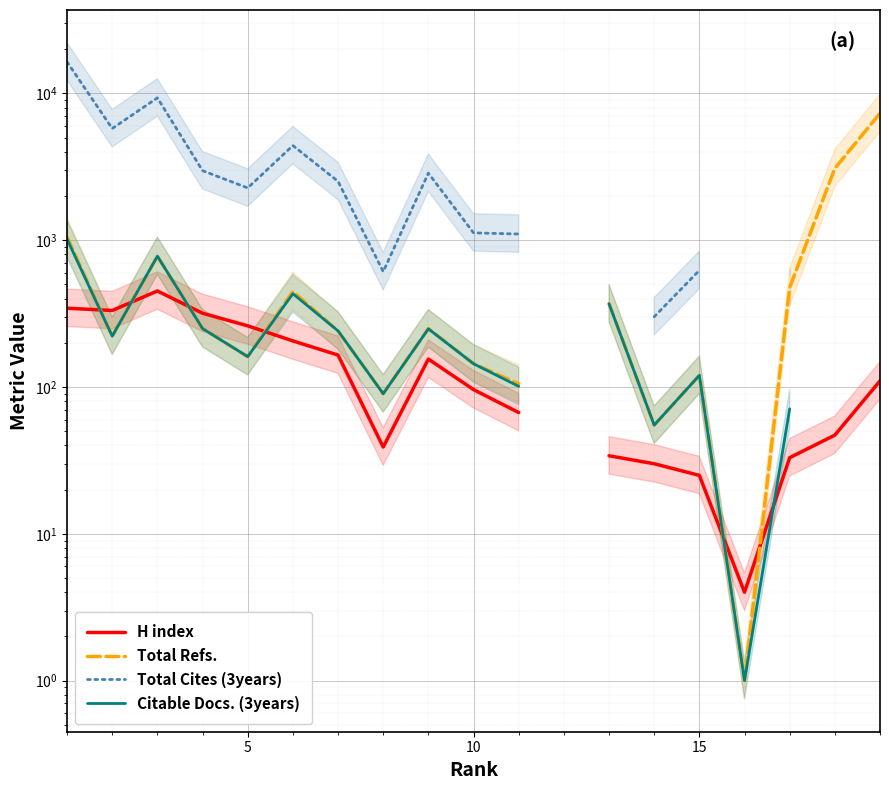

What is the value of the H index point at the 9th from the left?

155.0